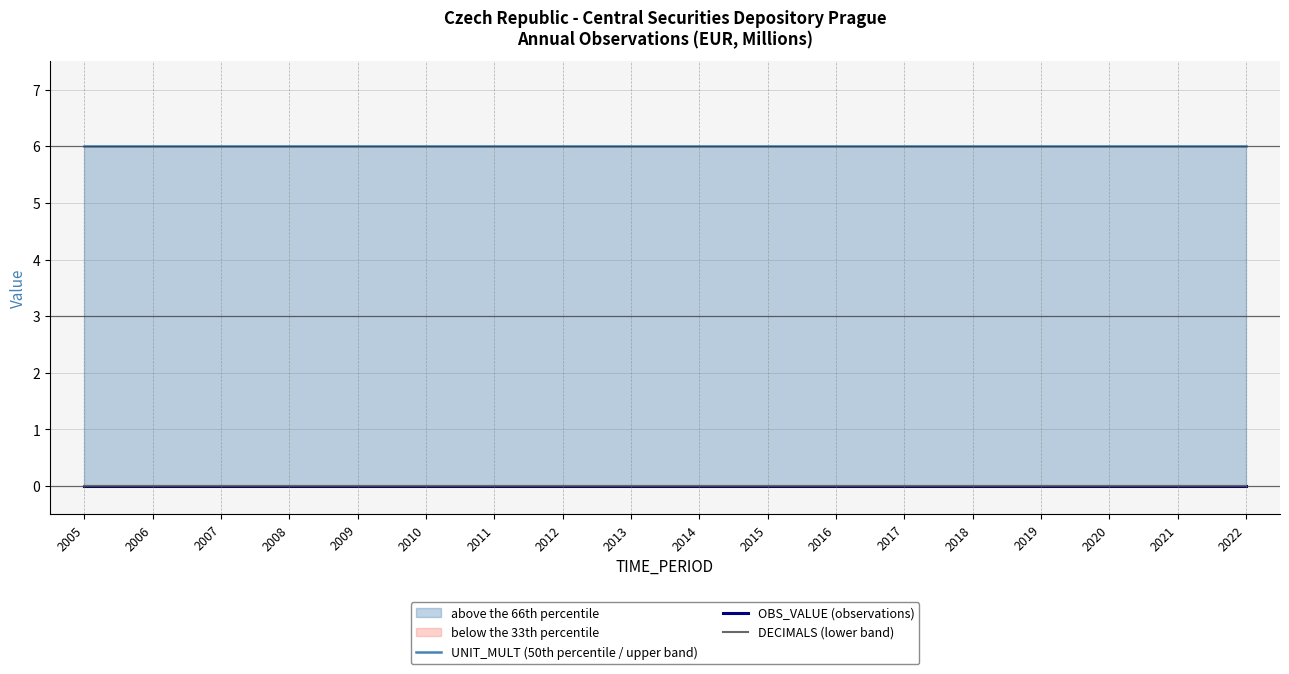

At 2006, list the series in order from smallest to largest.

OBS_VALUE (observations), DECIMALS (lower band), UNIT_MULT (50th percentile / upper band)